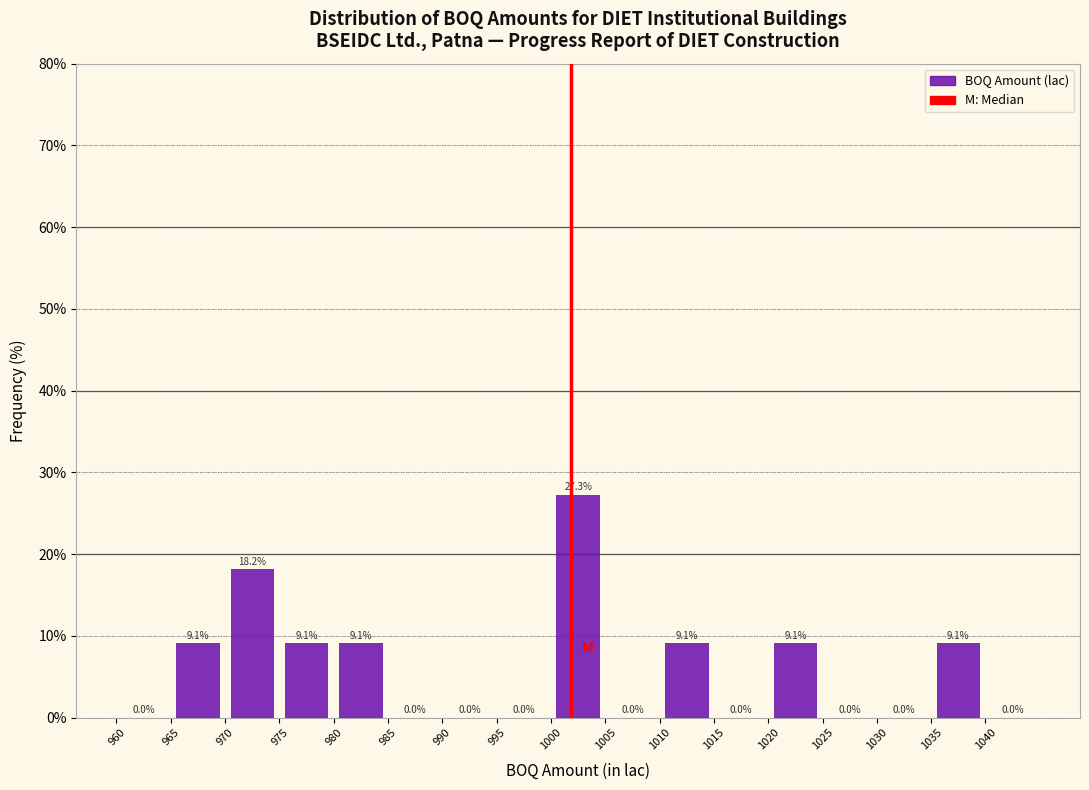

Reading left to right, list every bar in this chart as the range it spans on the x-axis followed by its height.

960 to 965: 0.0
965 to 970: 9.1
970 to 975: 18.2
975 to 980: 9.1
980 to 985: 9.1
985 to 990: 0.0
990 to 995: 0.0
995 to 1000: 0.0
1000 to 1005: 27.3
1005 to 1010: 0.0
1010 to 1015: 9.1
1015 to 1020: 0.0
1020 to 1025: 9.1
1025 to 1030: 0.0
1030 to 1035: 0.0
1035 to 1040: 9.1
1040 to 1045: 0.0